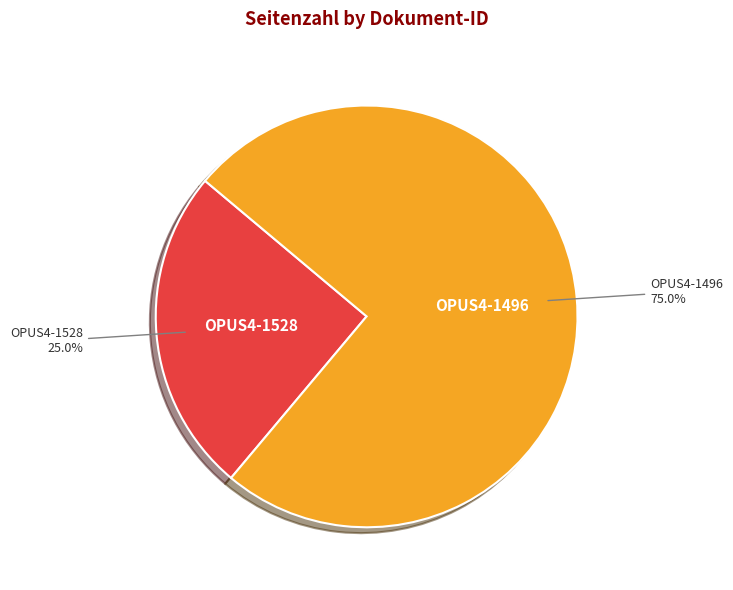

Combined, do OPUS4-1528 and OPUS4-1496 account for over 50%?

Yes